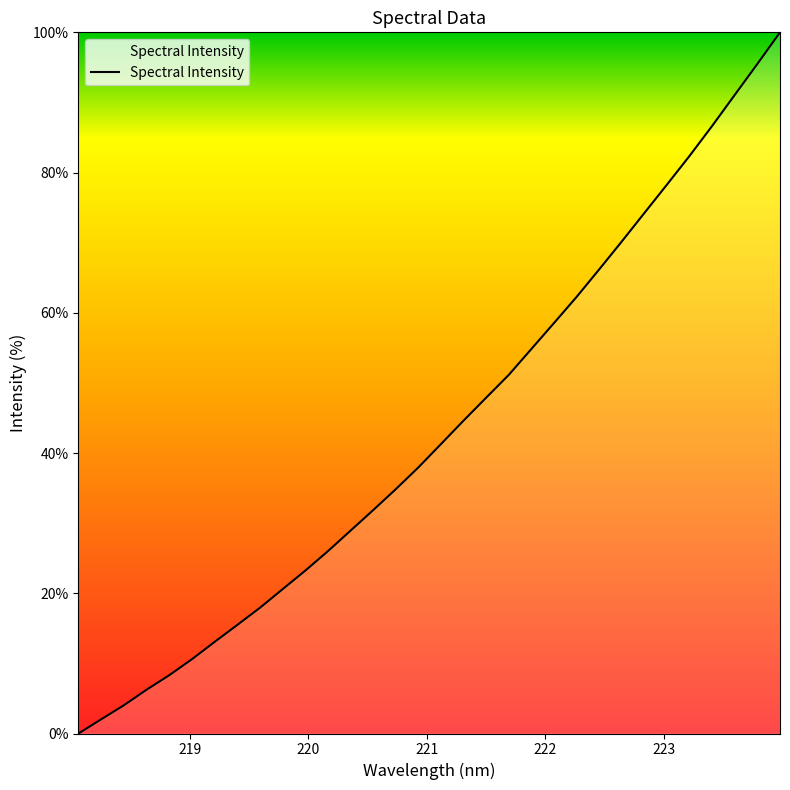

True or false: there are more than 0 points higher than both neighbors.

False